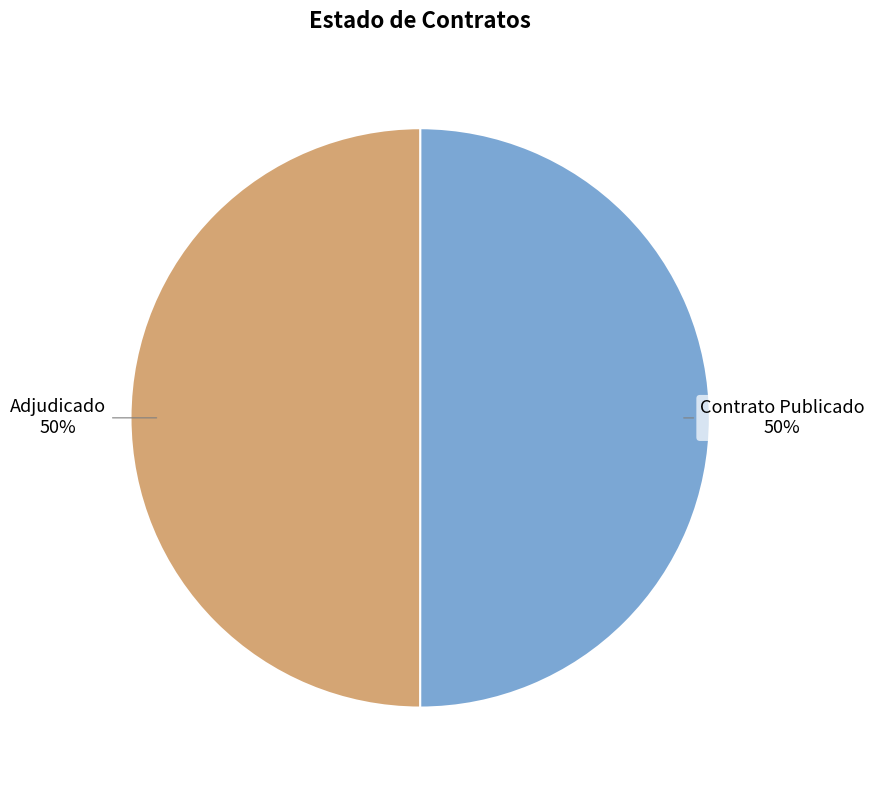

Count the number of slices in the pie.

2